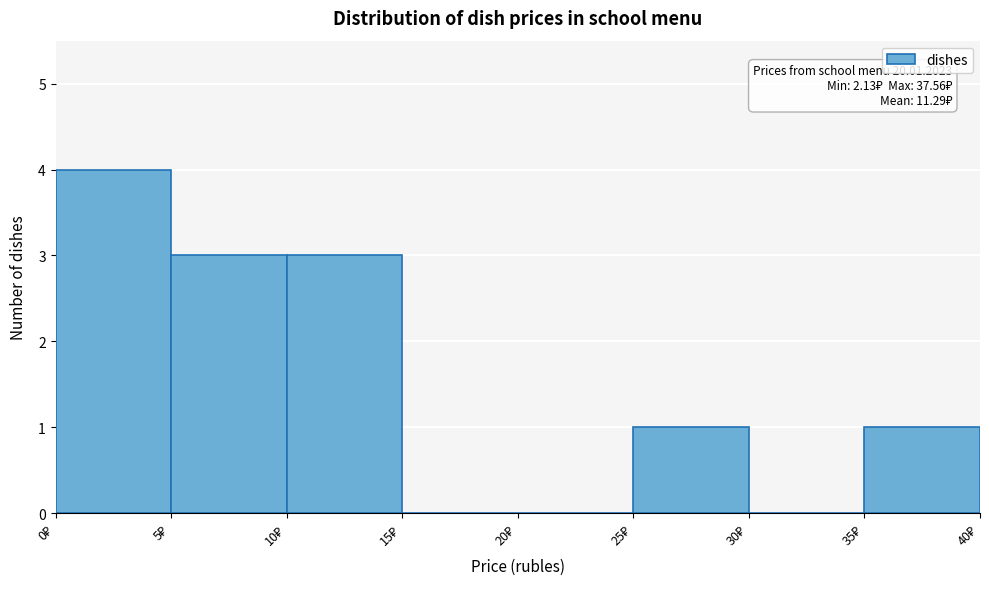

Which range on the x-axis has the tallest bar?

0 to 5